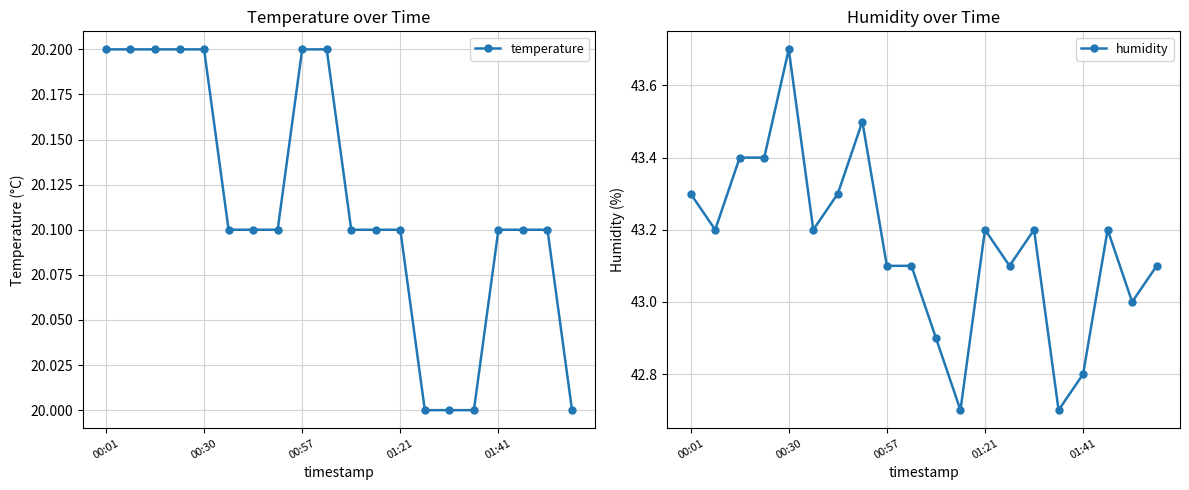

Does the chart have visible grid lines?

Yes